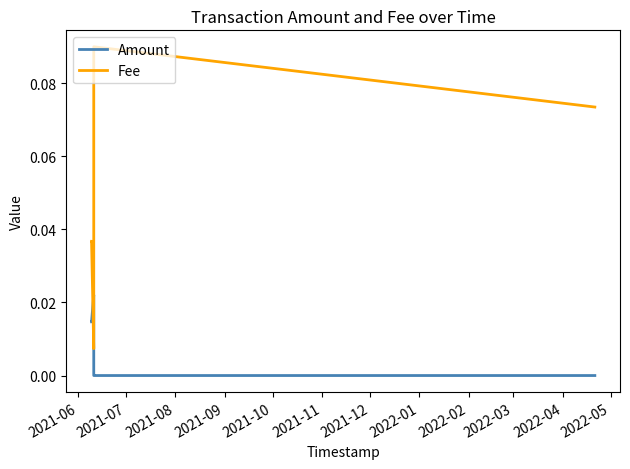

Which series has the widest spread of values?

Fee